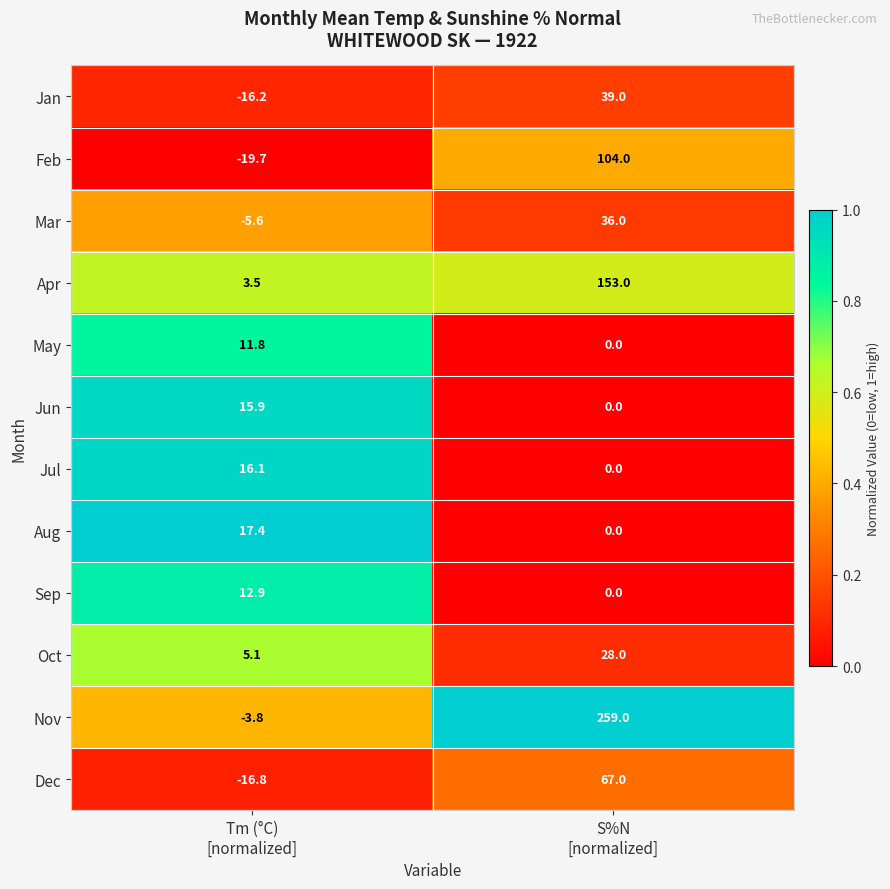

Reading left to right, list all the values displayed in this chart.

Jan: -16.2	39.0
Feb: -19.7	104.0
Mar: -5.6	36.0
Apr: 3.5	153.0
May: 11.8	0.0
Jun: 15.9	0.0
Jul: 16.1	0.0
Aug: 17.4	0.0
Sep: 12.9	0.0
Oct: 5.1	28.0
Nov: -3.8	259.0
Dec: -16.8	67.0